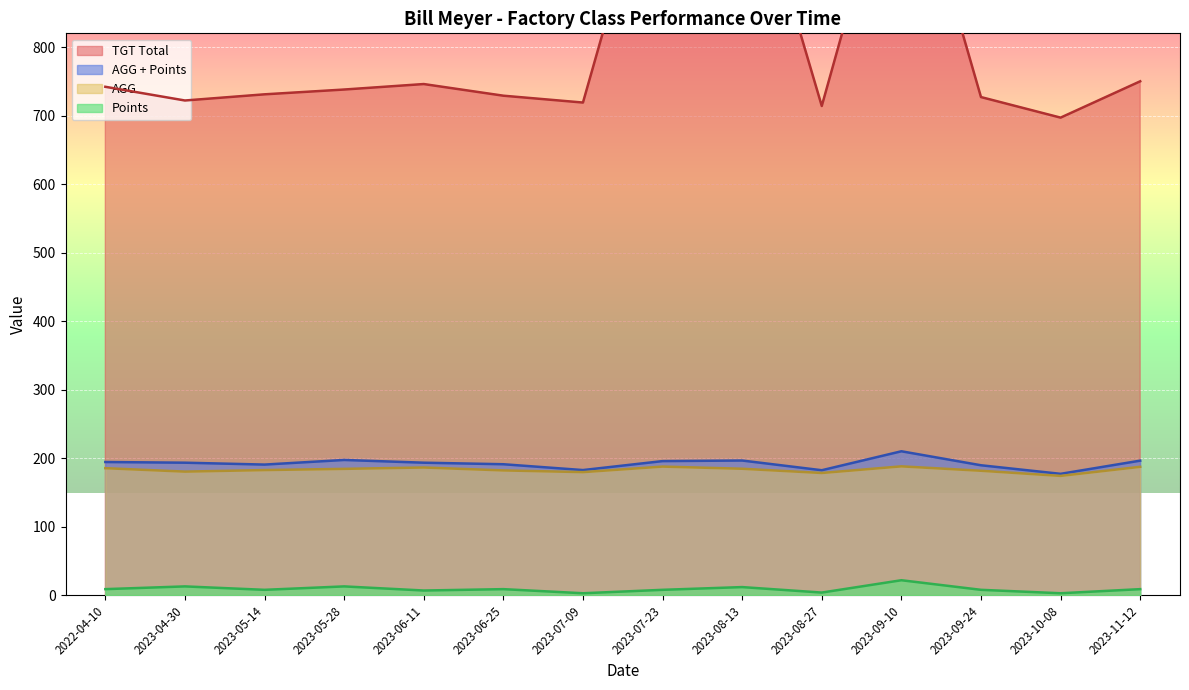

Is the value of TGT Total at 2023-07-09 greater than the value of AGG + Points at 2023-08-27?

Yes